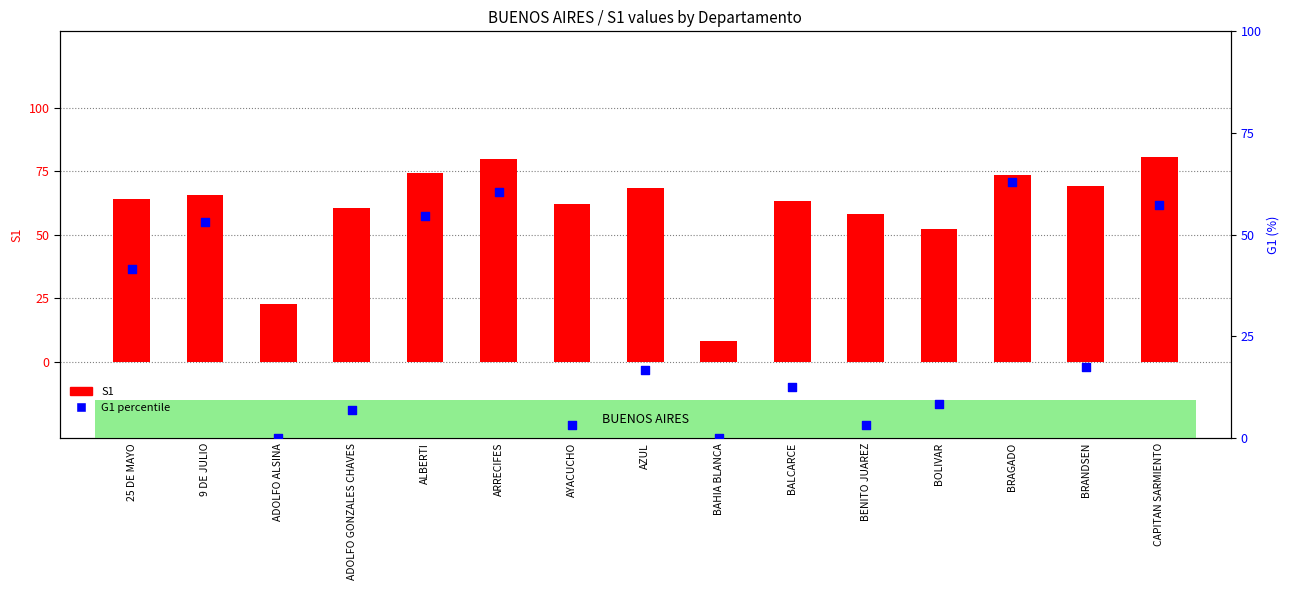

Which series reaches the maximum Y coordinate?

S1